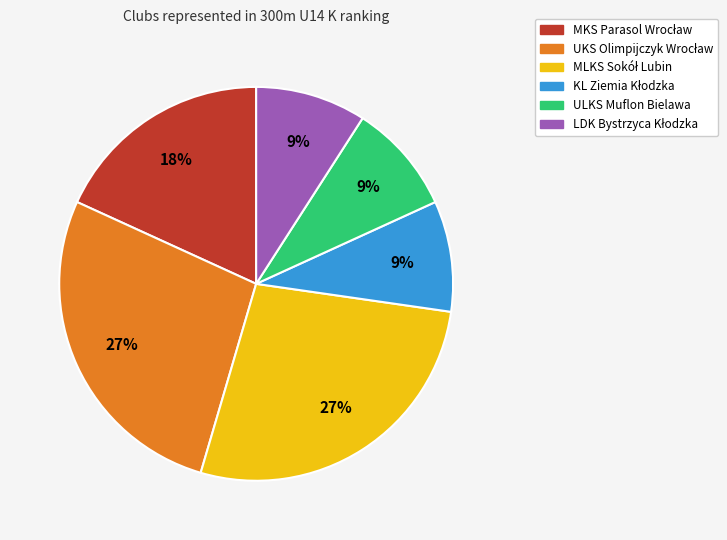

To the nearest percent, what is the difference between the largest and smallest slice percentages?

18%